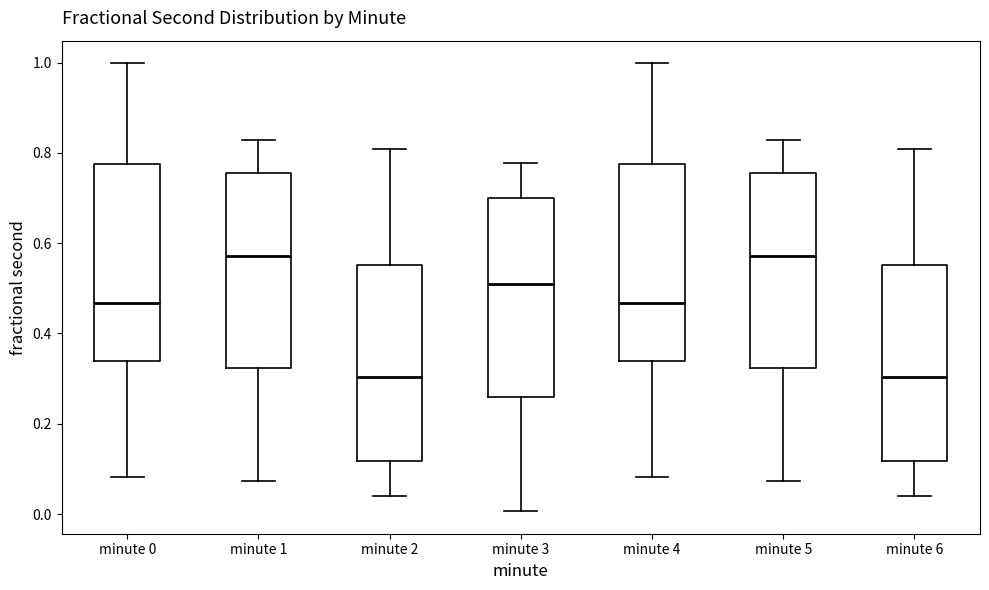

Reading left to right, read every box against the y-axis: the position of its median line, the range the box covers, and the ends of its whiskers. The values are not printed on the chart, so give them approximately, as read against the axis.

minute 0: median 0.46, box 0.34 to 0.78, whiskers 0.08 to 1.00
minute 1: median 0.58, box 0.32 to 0.76, whiskers 0.08 to 0.82
minute 2: median 0.30, box 0.12 to 0.56, whiskers 0.04 to 0.80
minute 3: median 0.50, box 0.26 to 0.70, whiskers 0.00 to 0.78
minute 4: median 0.46, box 0.34 to 0.78, whiskers 0.08 to 1.00
minute 5: median 0.58, box 0.32 to 0.76, whiskers 0.08 to 0.82
minute 6: median 0.30, box 0.12 to 0.56, whiskers 0.04 to 0.80